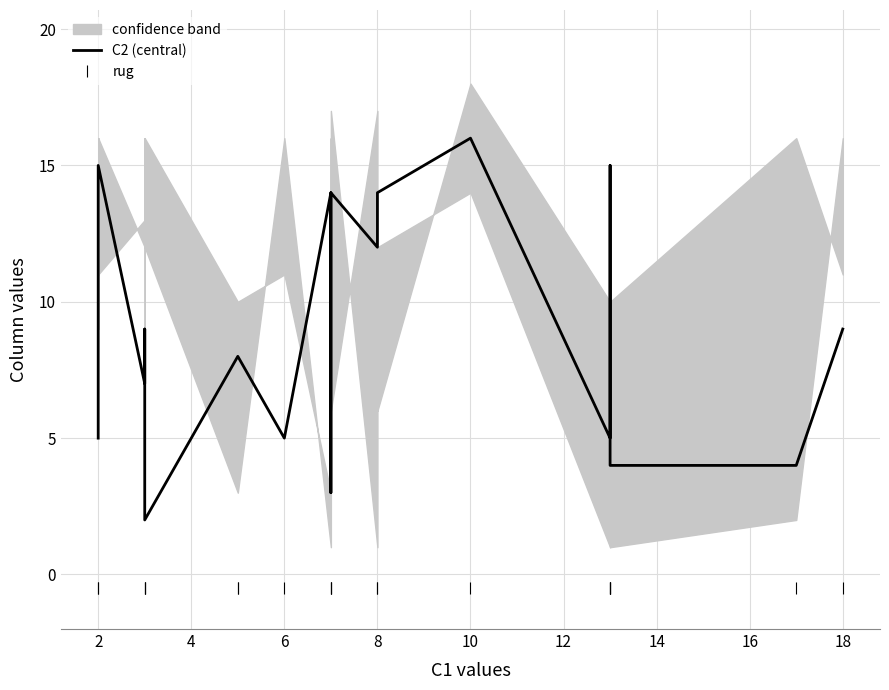

True or false: C2 (central) has a value of 7.1 at 8.

False